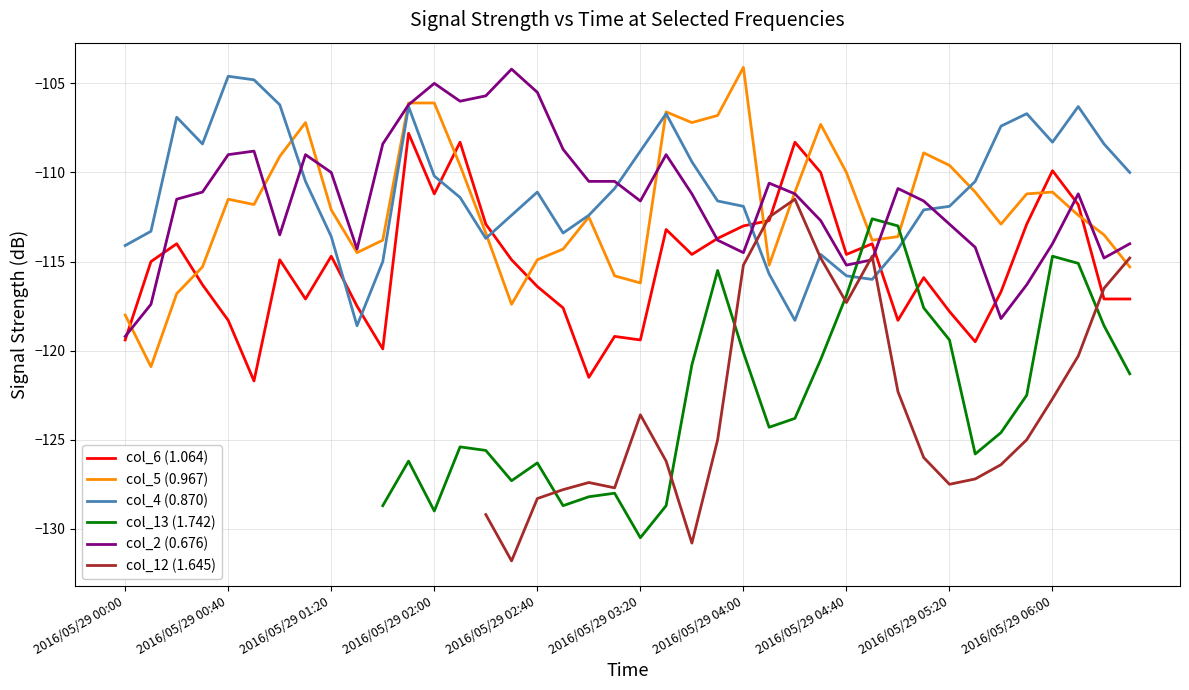

True or false: col_6 (1.064) has more than 2 points higher than both neighbors.

True